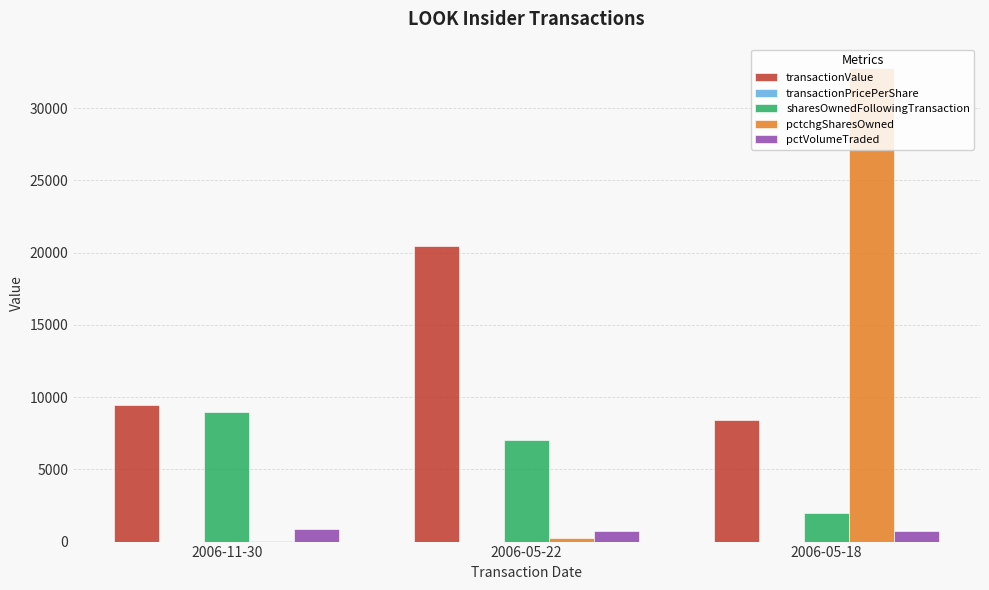

Where is sharesOwnedFollowingTransaction nearest to the value 5500?

2006-05-22